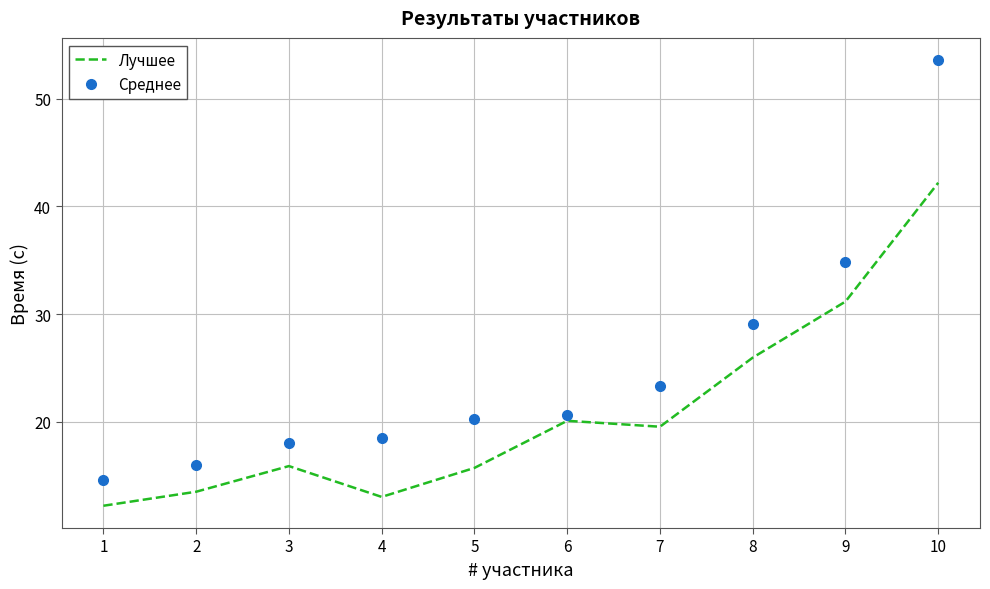

What is the approximate value of Среднее at 7?

23.4